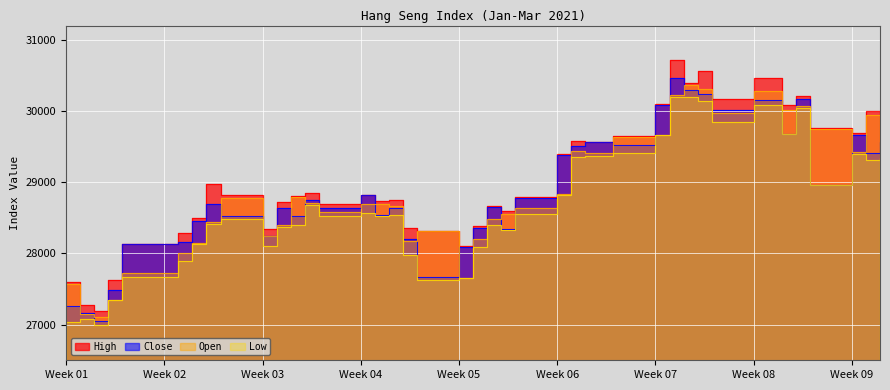

At which label does Close first exceed 28698?

2021/01/14